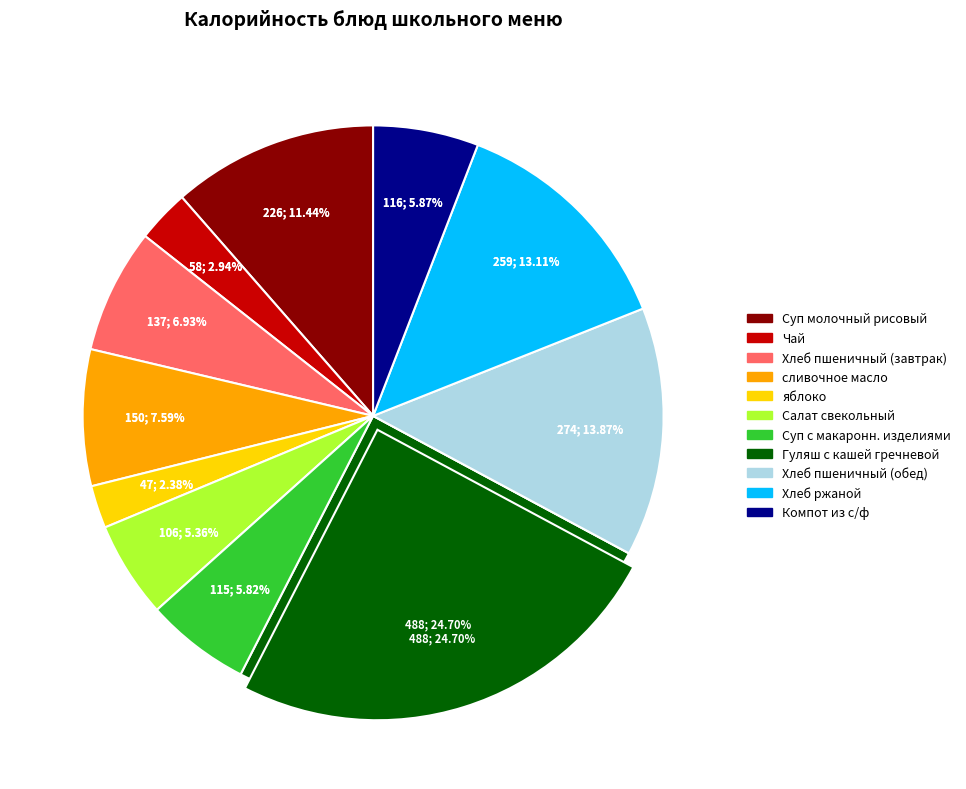

To the nearest percent, what percentage of the pie is яблоко?

2%